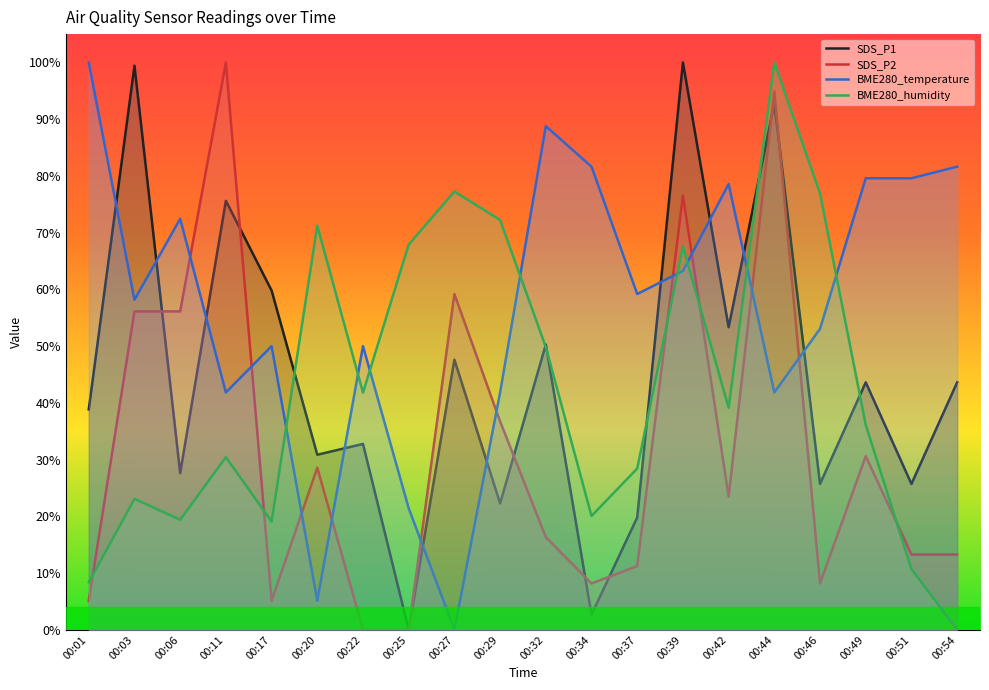

How many intersections are there between BME280_temperature and BME280_humidity?

8